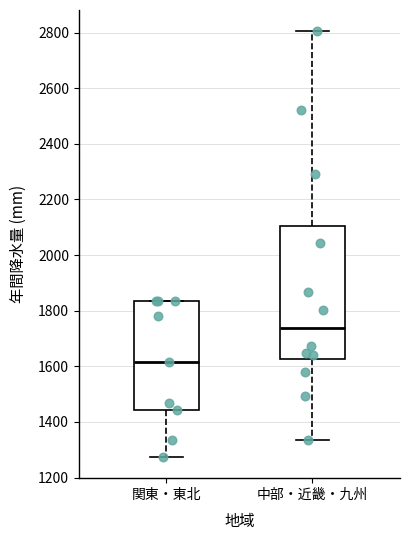

Where is the lower edge of the box for 関東・東北 on the y-axis? The values are not printed on the chart, so give them approximately, as read against the axis.

1440